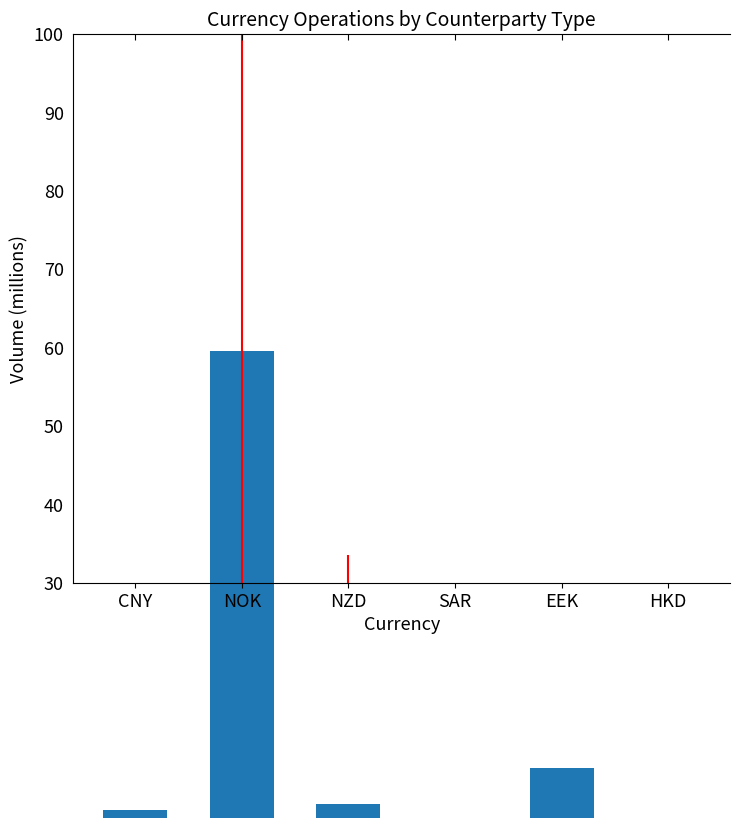

How many data points does each series have?

6